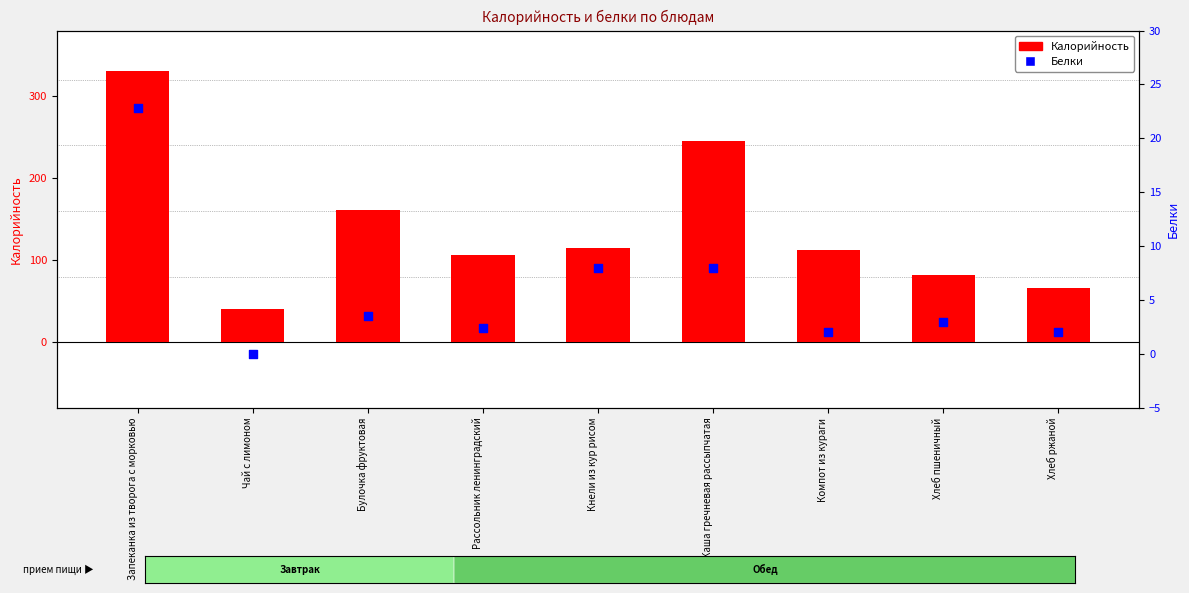

What are all the series names shown in the legend?

Калорийность, Белки